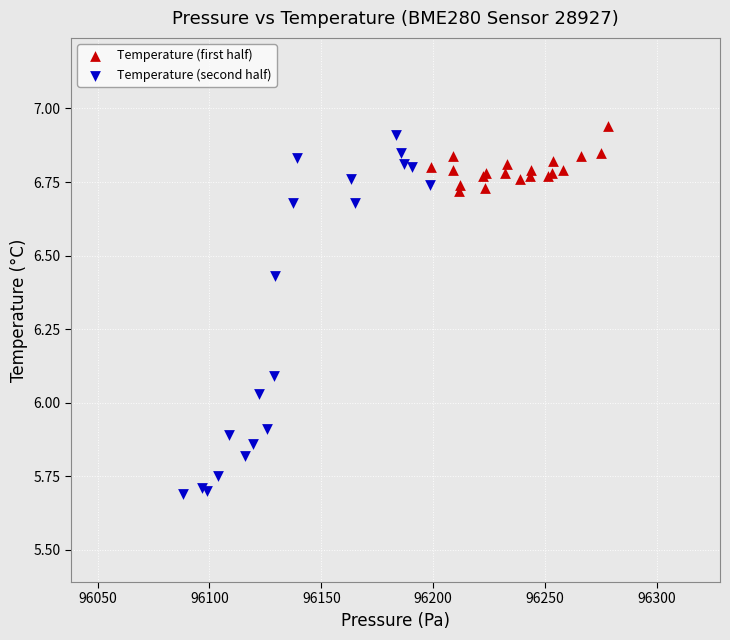

Which series has the widest spread of Y values?

Temperature (second half)